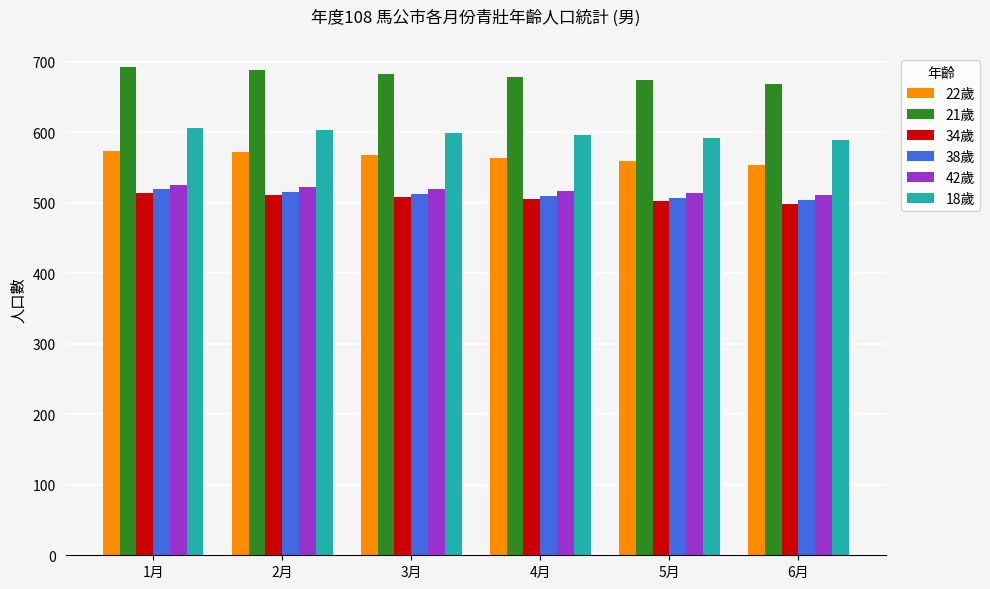

What is the smallest value displayed?

499